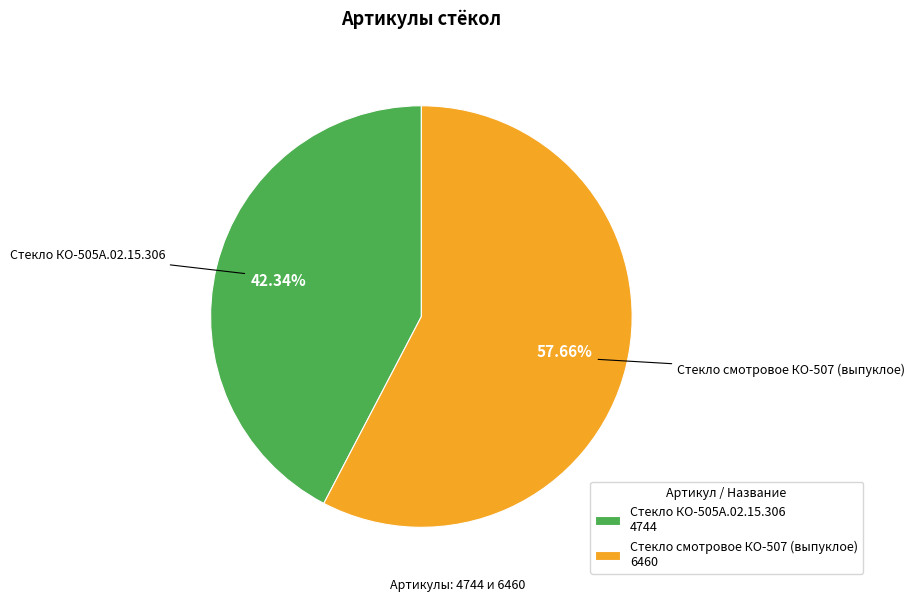

The Стекло КО-505А.02.15.306 slice represents 42% of the pie. True or false?

True